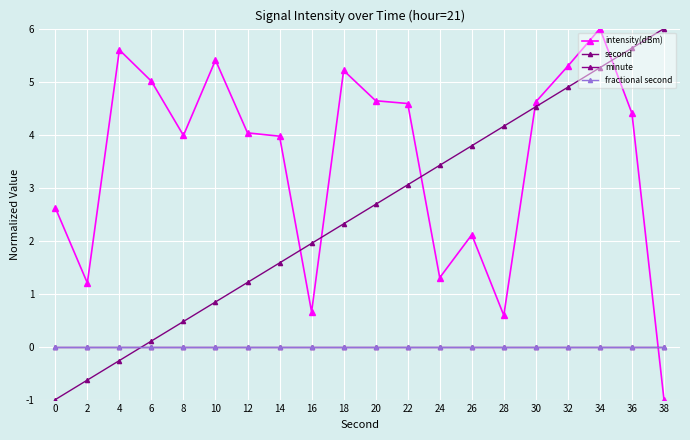

Which series ends up on top after the final intersection of minute and second?

second